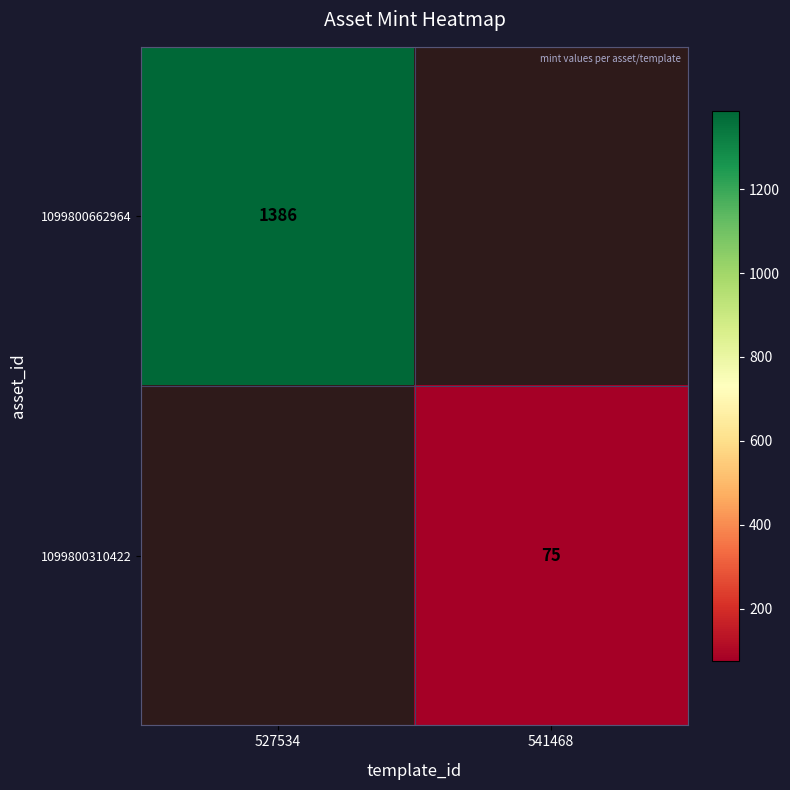

True or false: 1099800662964 has a value of 1386 at 527534.

True